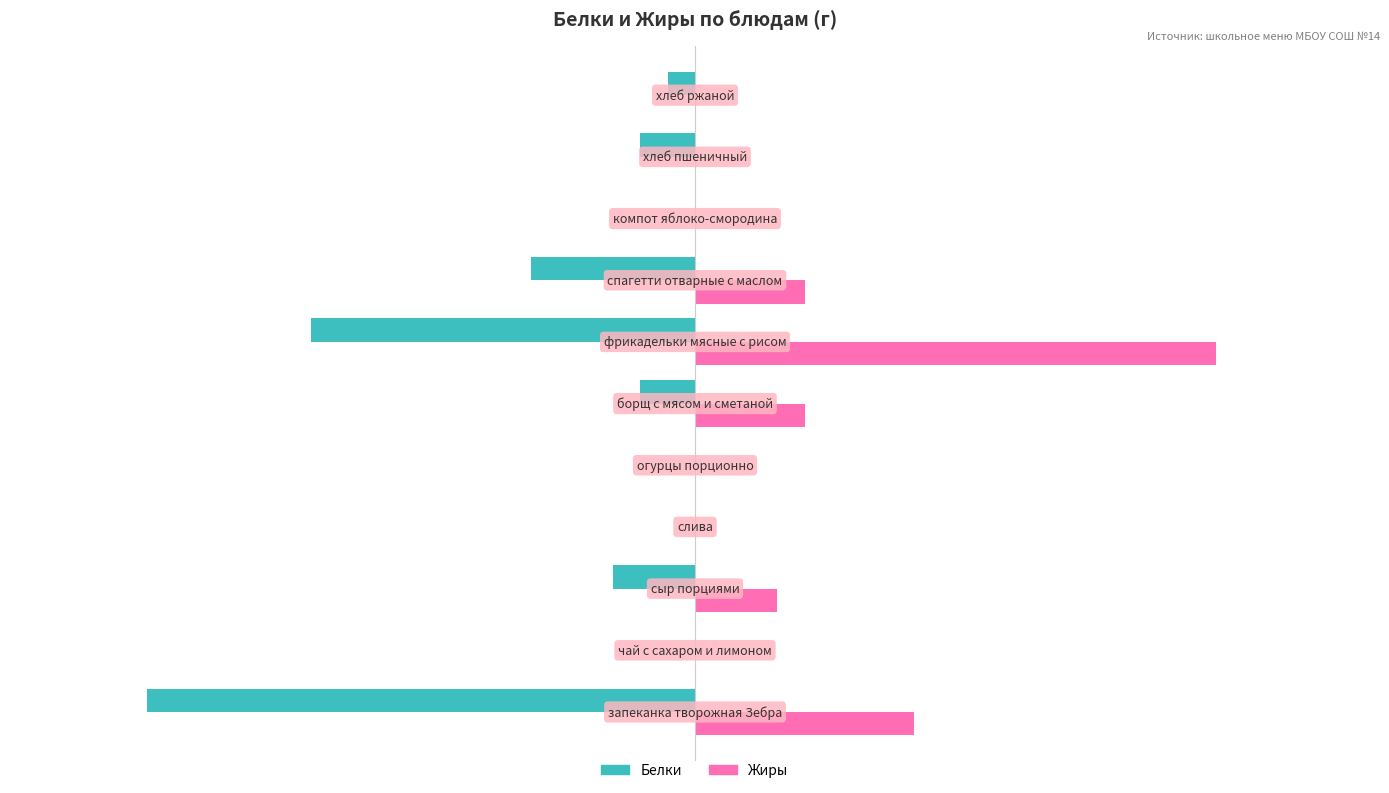

Which series has the widest spread of values?

Белки